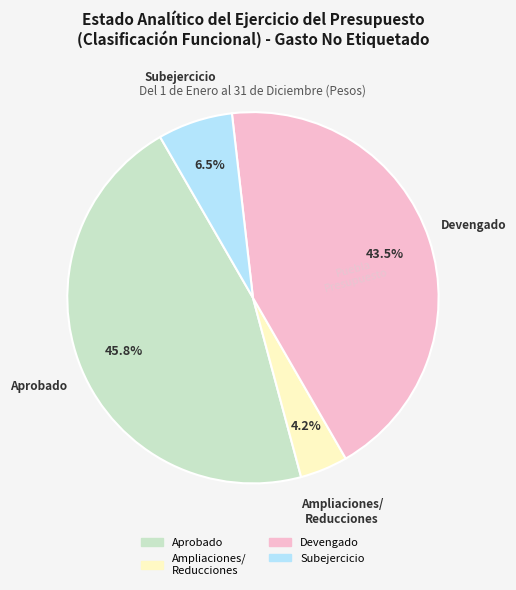

Is there any slice that represents more than half of the pie?

No